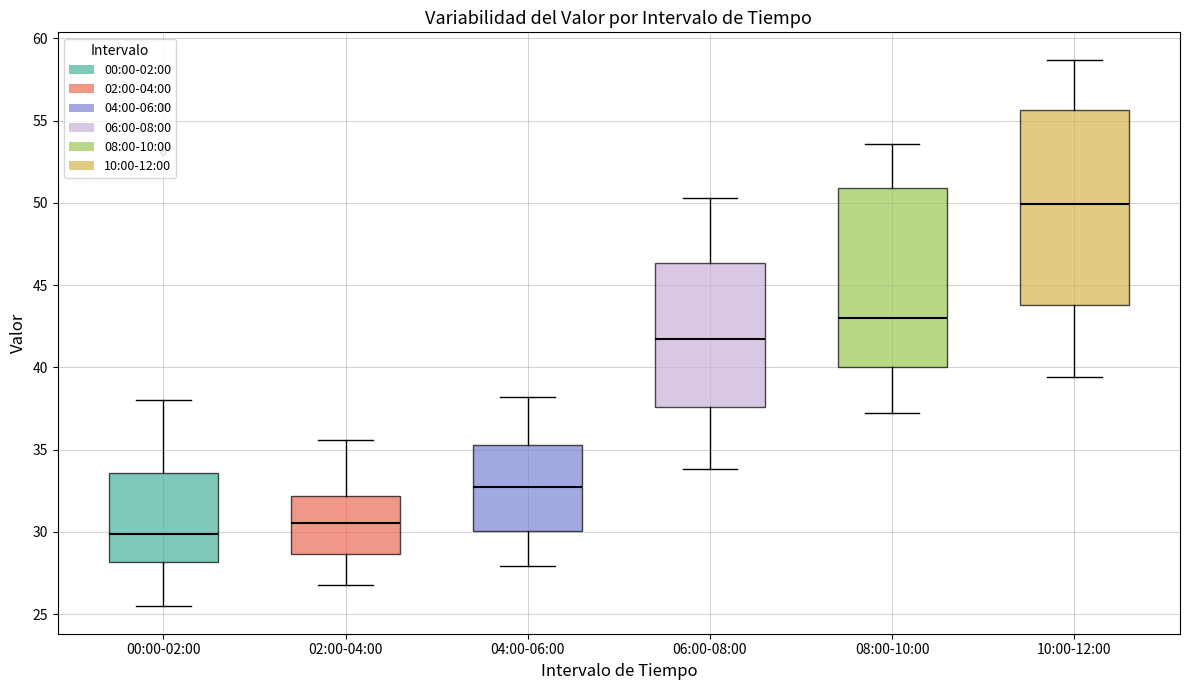

Where is the lower edge of the box for 08:00-10:00 on the y-axis? The values are not printed on the chart, so give them approximately, as read against the axis.

40.0